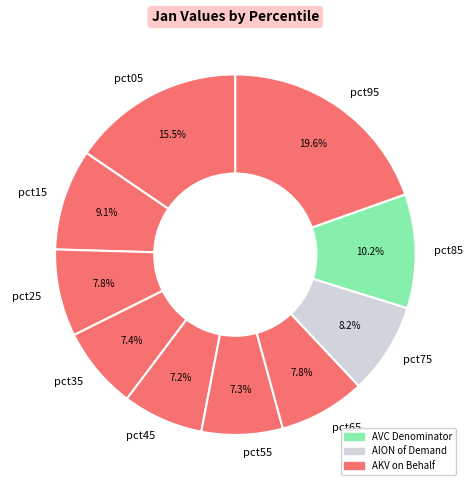

What percentage do pct25 and pct15 together represent?

16.9%